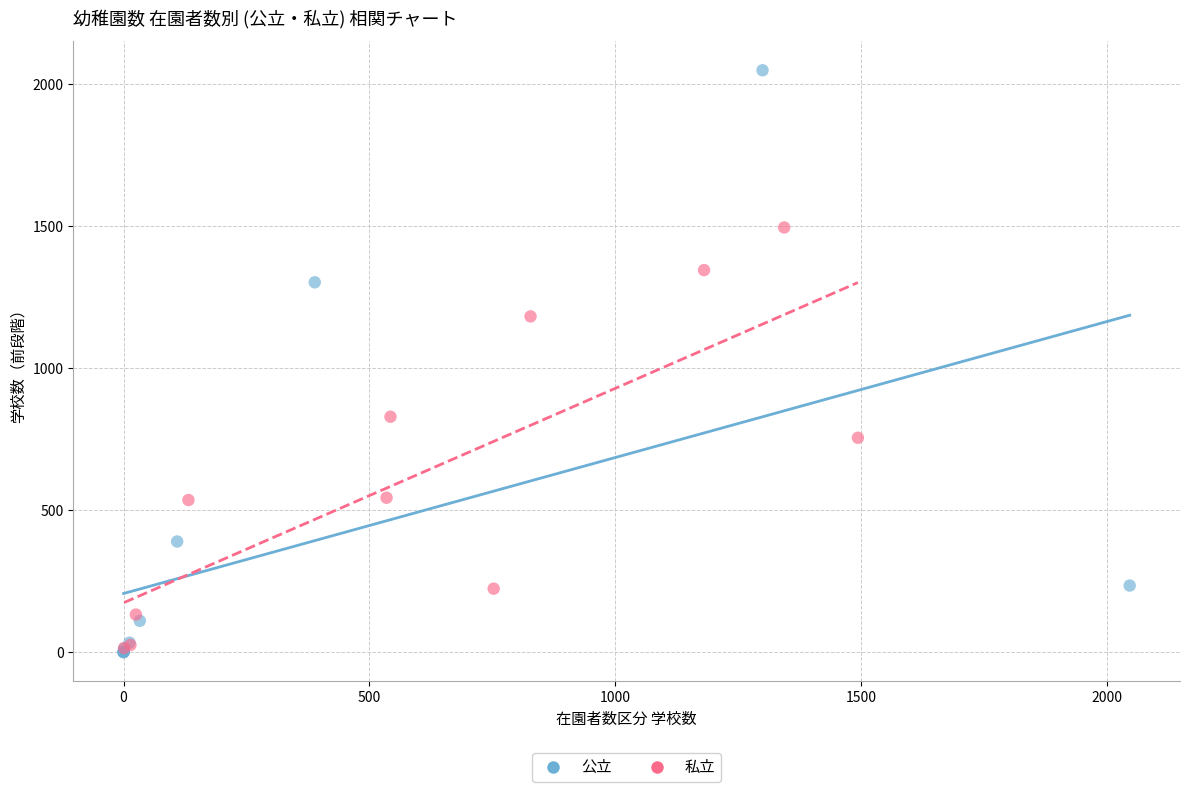

Which series reaches the maximum Y coordinate?

公立